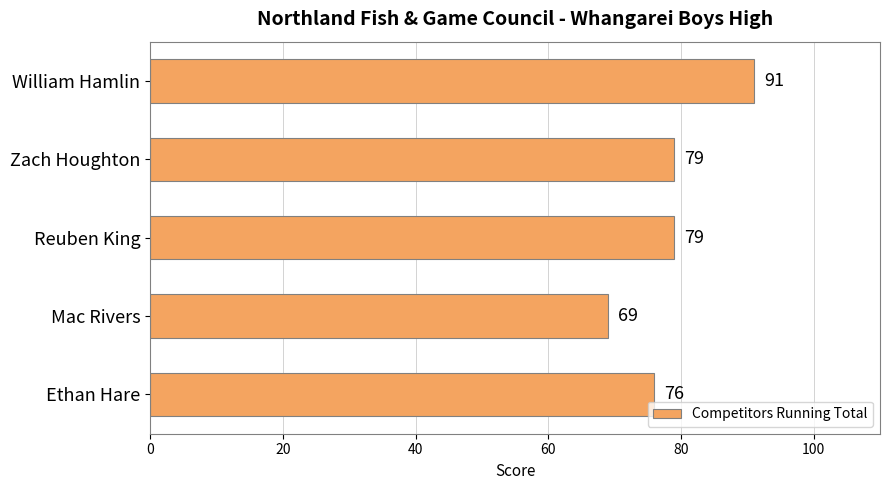

Count the values in the range 76 to 79.

3